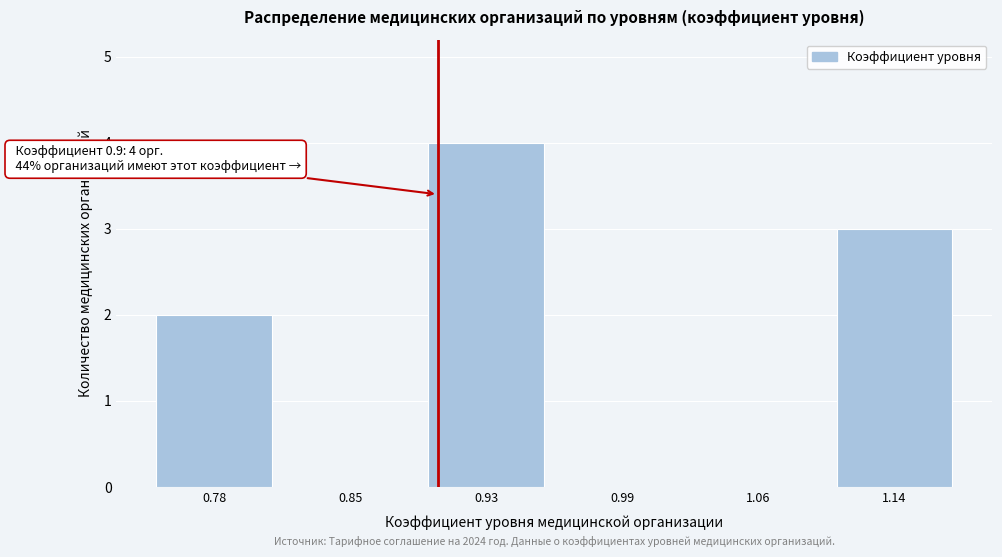

Reading right to left, what are all the values shown in this chart?

1.14=3	1.06=0	0.99=0	0.93=4	0.85=0	0.78=2